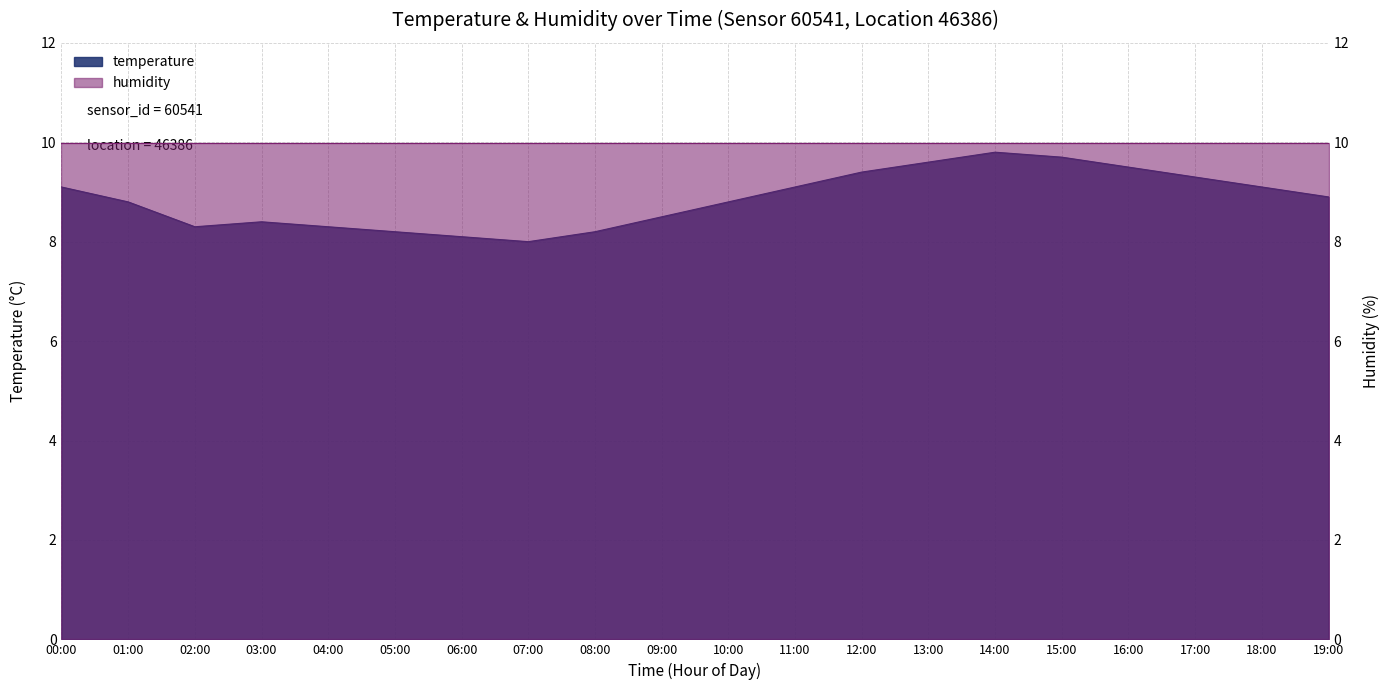

Where is the first local maximum?

03:00